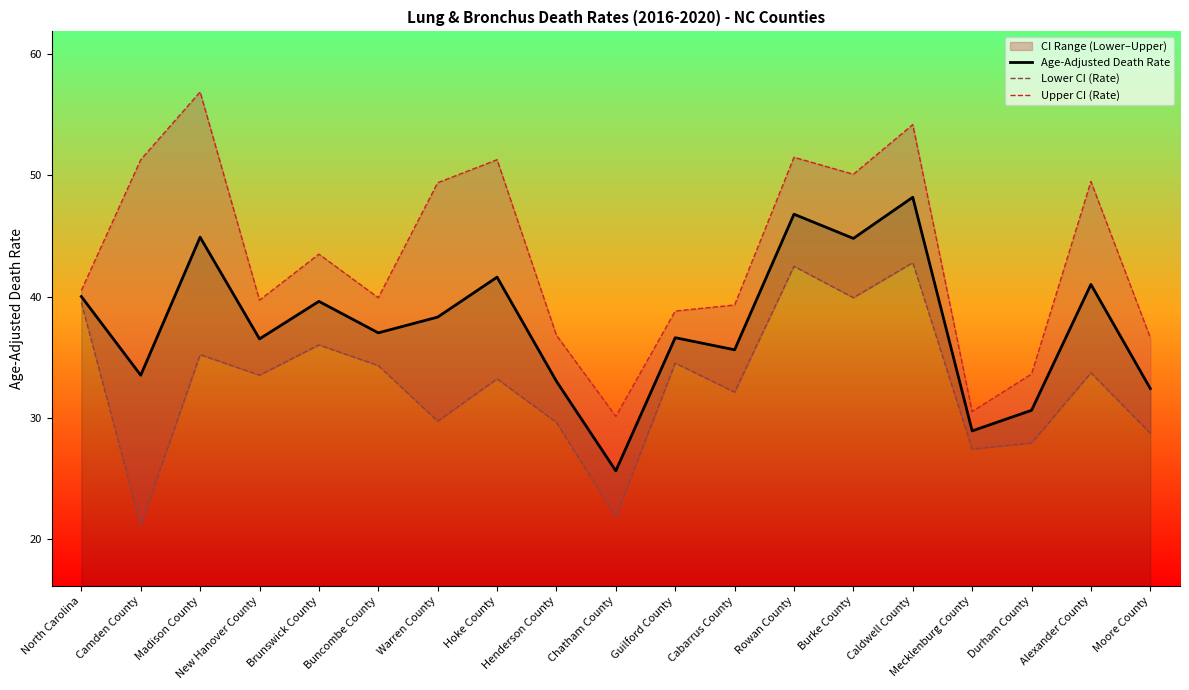

What is the difference between the Lower CI (Rate) values at Mecklenburg County and Caldwell County?

15.4